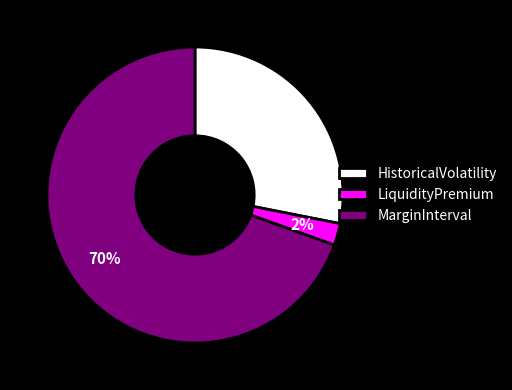

Combined, do MarginInterval and LiquidityPremium account for over 50%?

Yes